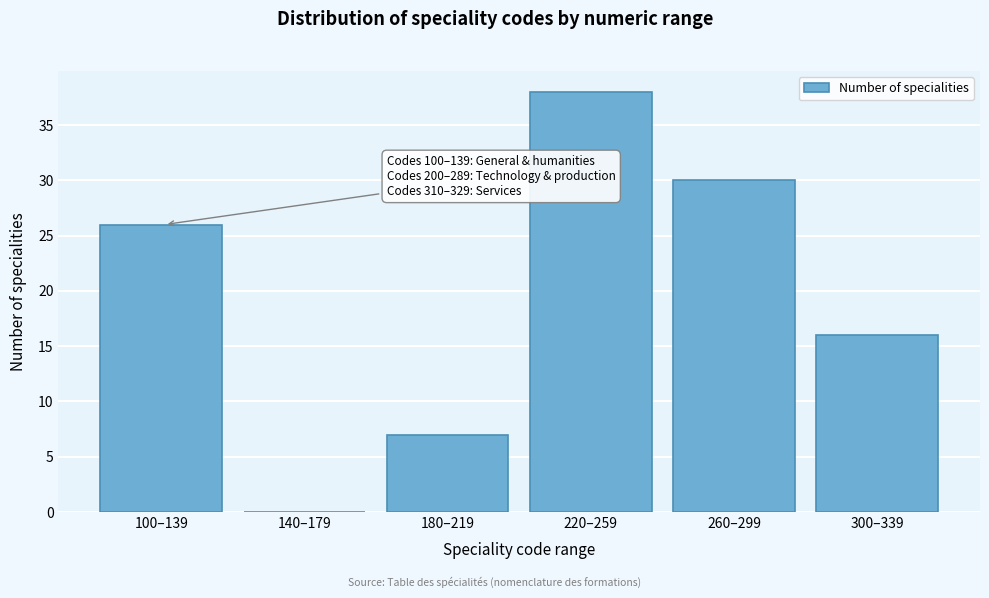

Reading left to right, list all the values displayed in this chart.

100–139=26	140–179=0	180–219=7	220–259=38	260–299=30	300–339=16